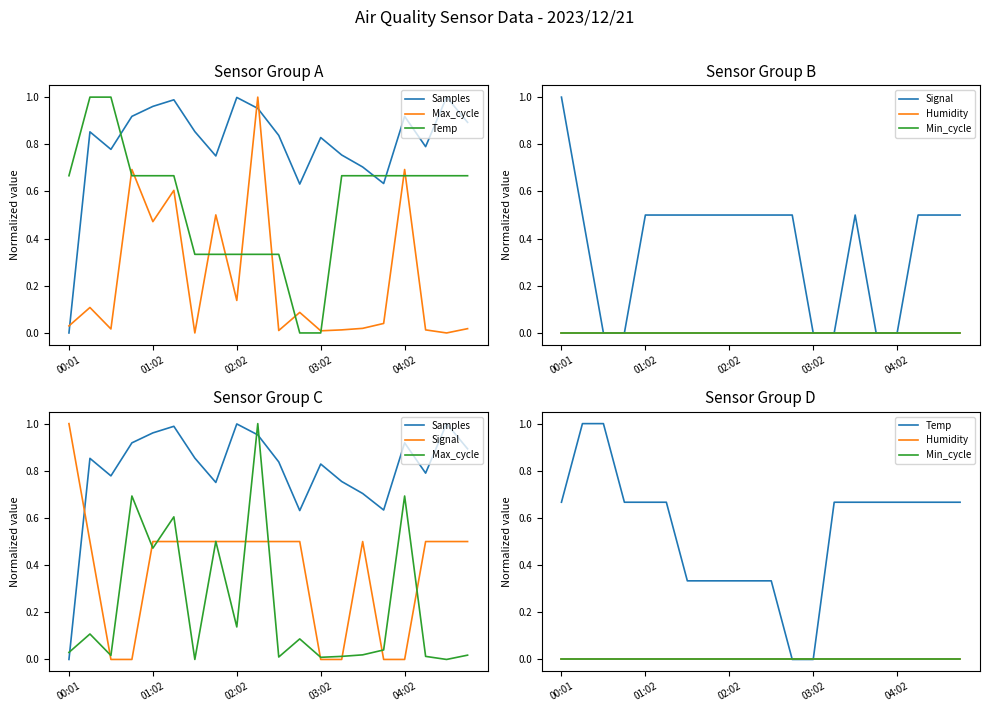

Which series has the largest total across all categories?

Samples